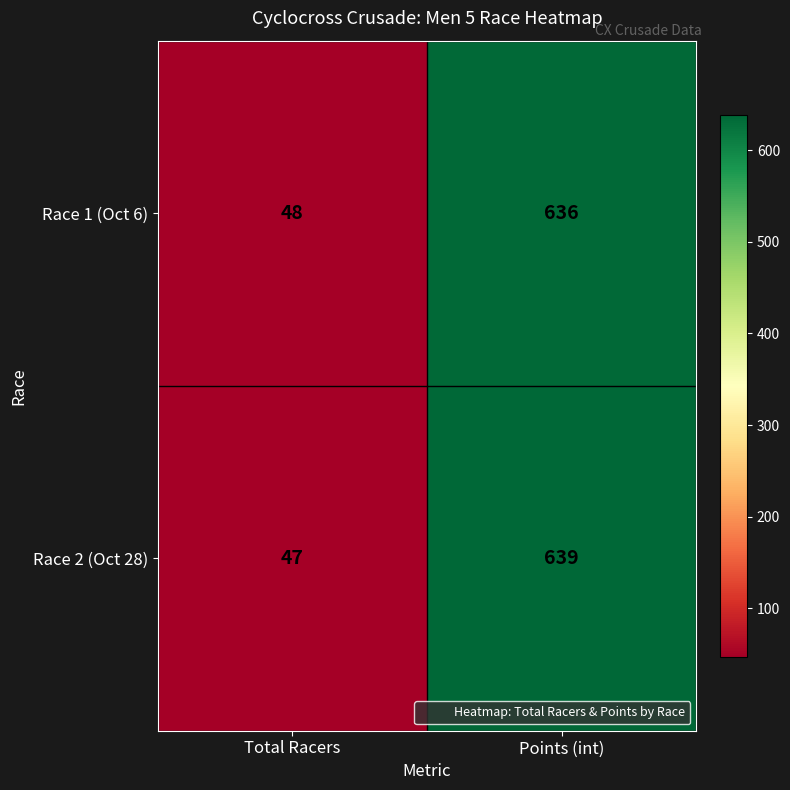

What is the greatest value displayed?

639